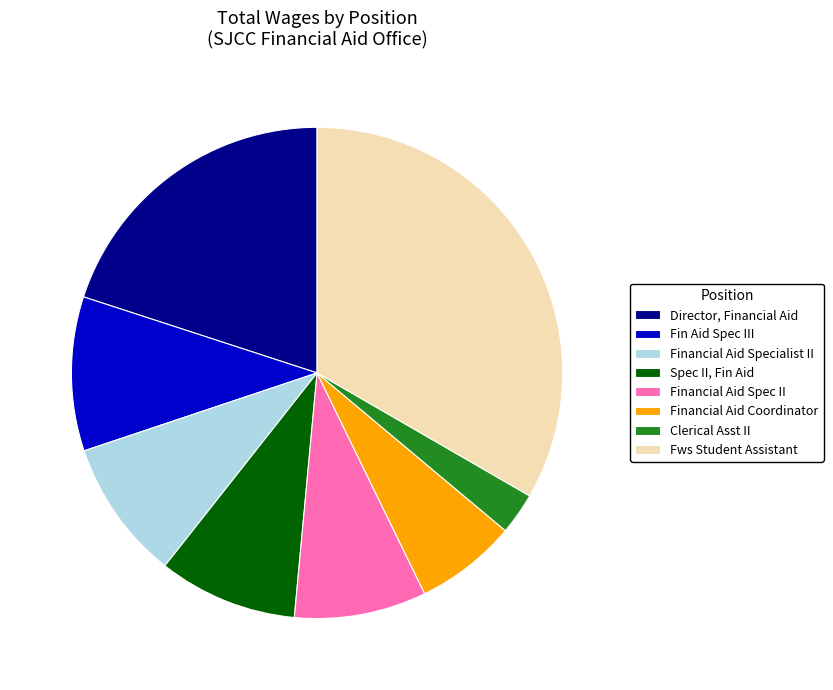

Is there any slice that represents more than half of the pie?

No